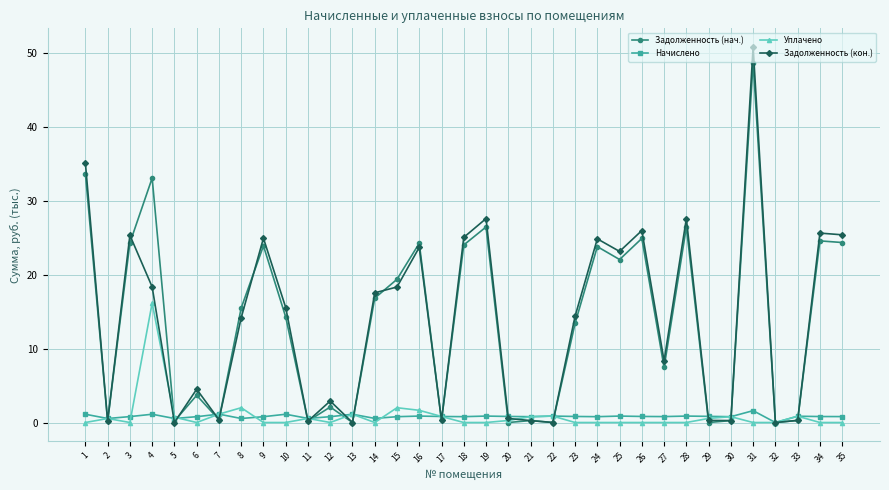

Is it true that Задолженность (кон.) equals 0.3 at 33?

True